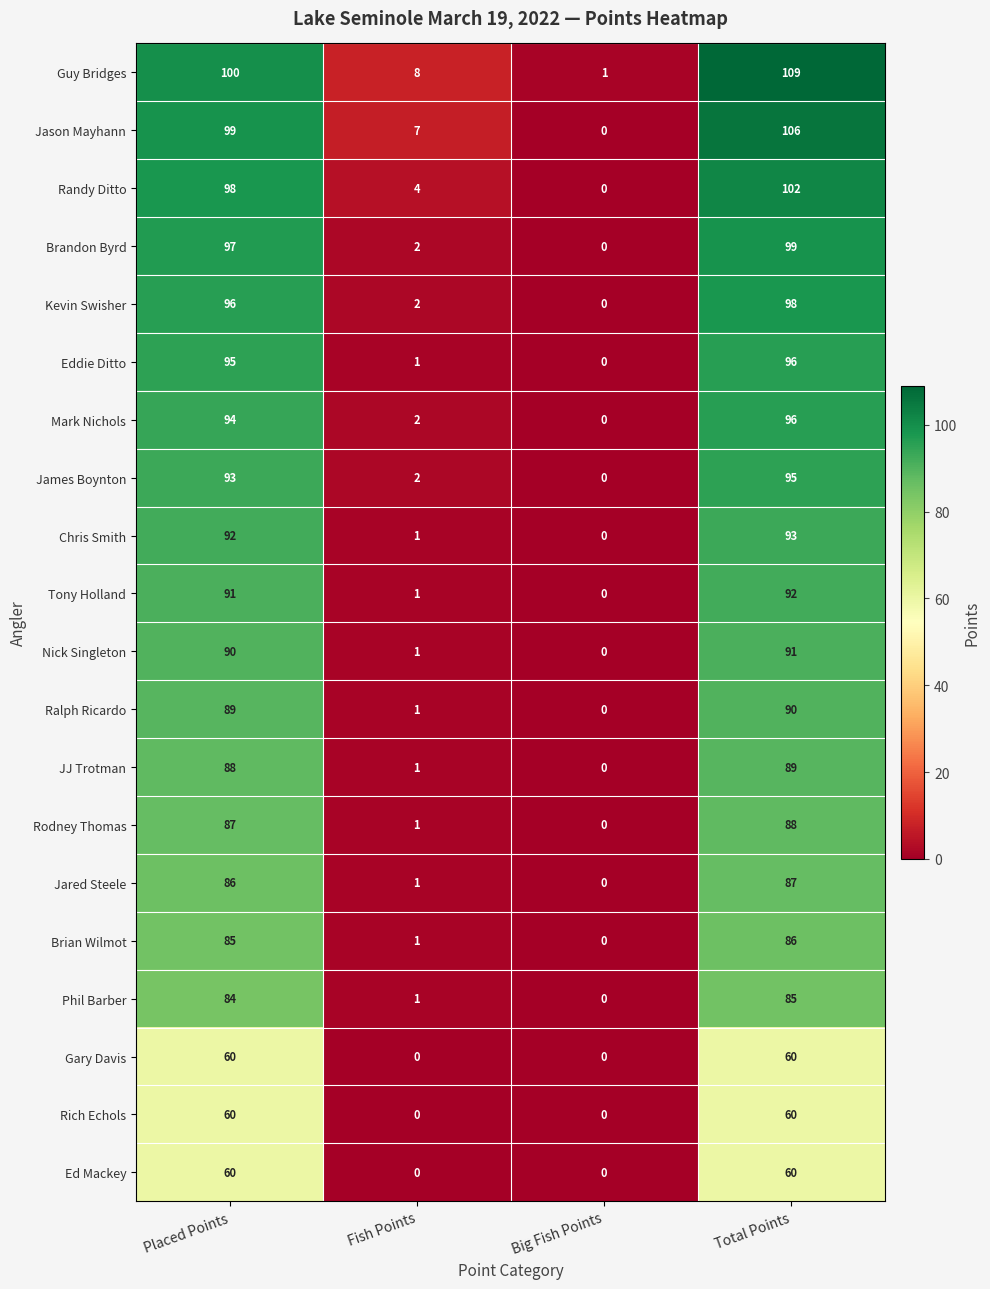

The value of Ralph Ricardo at Total Points is 122. True or false?

False